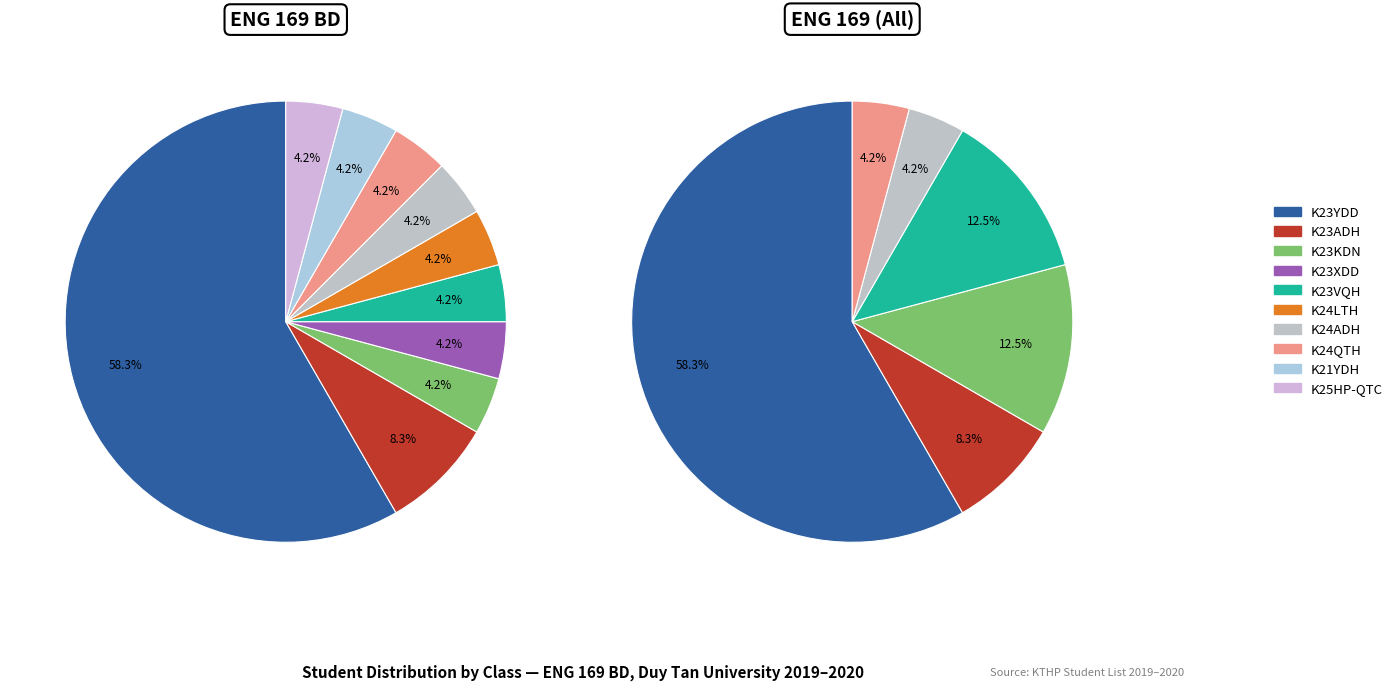

True or false: K25HP-QTC accounts for 1% of the total.

False